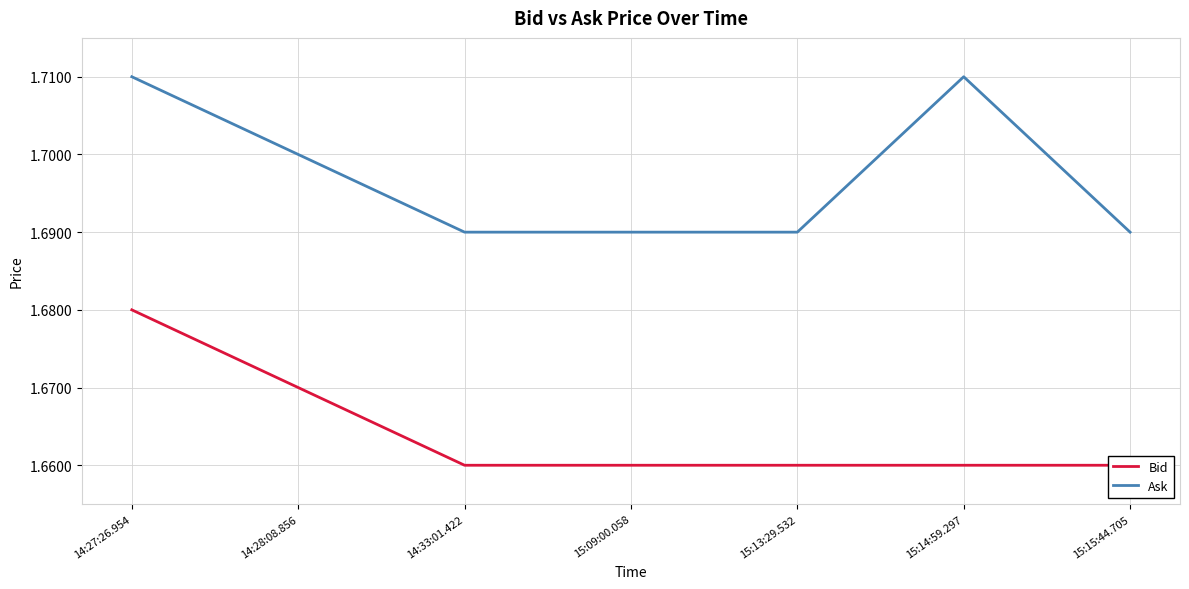

Reading right to left, transcribe all the data shown in this chart.

Bid: 15:15:44.705=1.7	15:14:59.297=1.7	15:13:29.532=1.7	15:09:00.058=1.7	14:33:01.422=1.7	14:28:08.856=1.7	14:27:26.954=1.7
Ask: 15:15:44.705=1.7	15:14:59.297=1.7	15:13:29.532=1.7	15:09:00.058=1.7	14:33:01.422=1.7	14:28:08.856=1.7	14:27:26.954=1.7